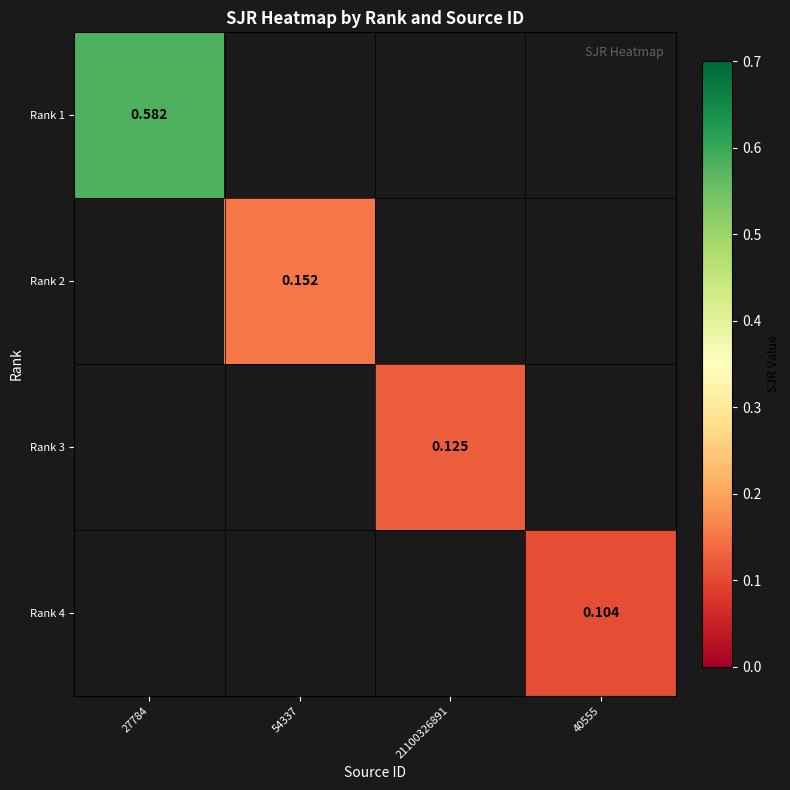

What is the smallest value displayed?

0.1